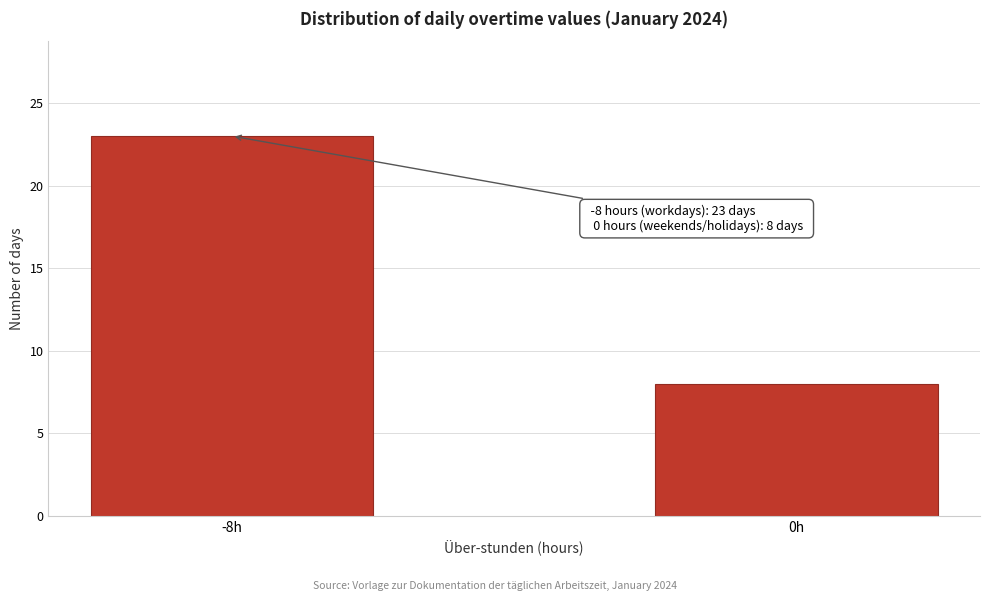

Reading right to left, extract all data points from this chart.

0h=8	-8h=23